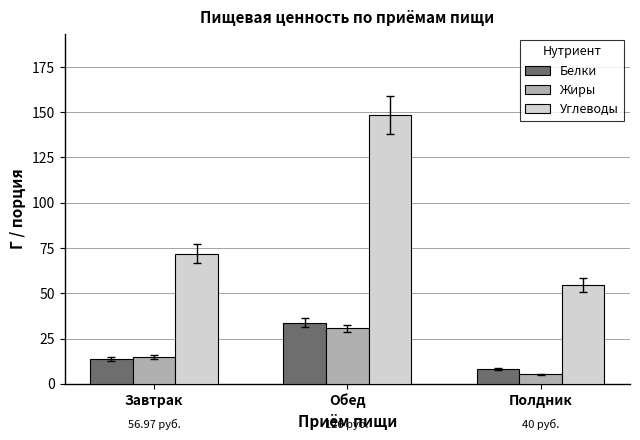

The value of Белки at Завтрак is 13.7. True or false?

True